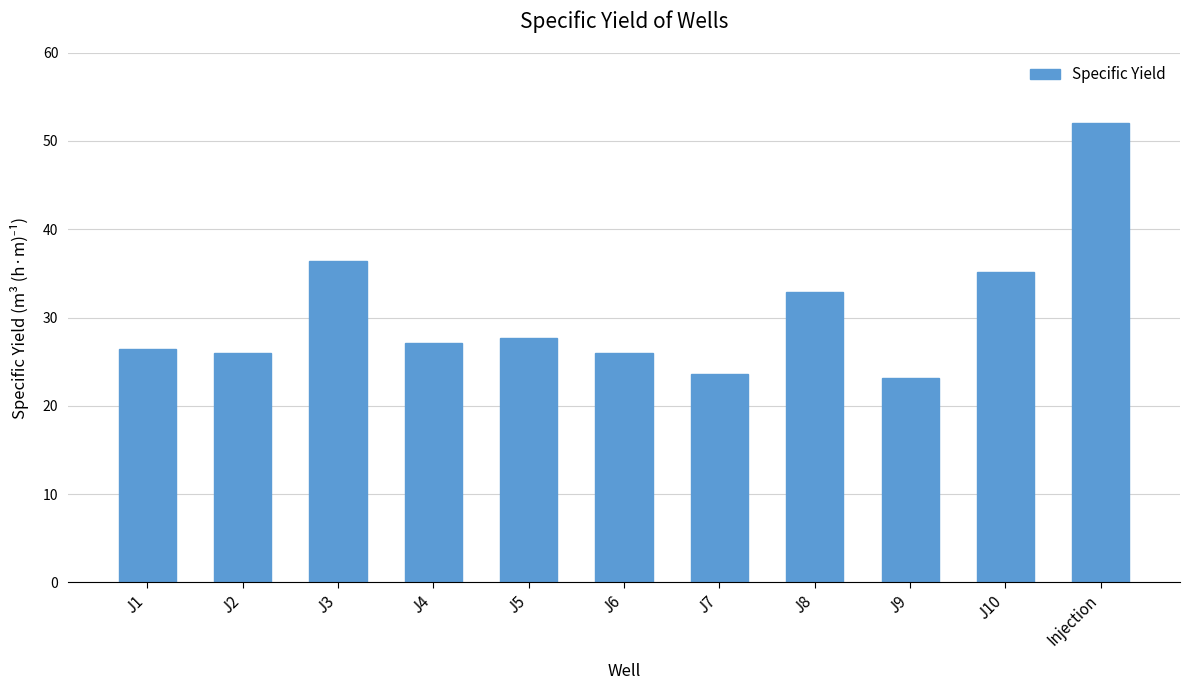

What is the difference between the values at J3 and J1?

10.0